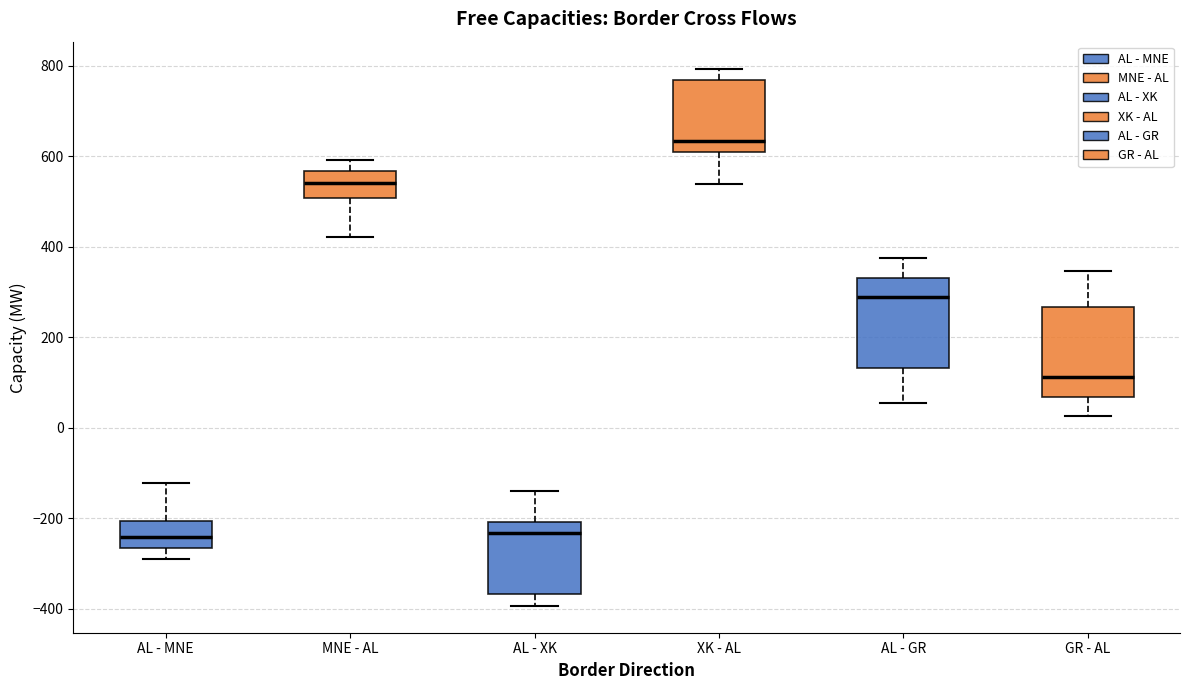

Reading left to right, transcribe this box plot: for each box, give where its median line is, the range the box spans, and where its two whiskers end, as read against the y-axis. The values are not printed on the chart, so give them approximately, as read against the axis.

AL - MNE: median -240, box -260 to -200, whiskers -300 to -120
MNE - AL: median 540, box 500 to 560, whiskers 420 to 600
AL - XK: median -240, box -360 to -200, whiskers -400 to -140
XK - AL: median 640, box 600 to 760, whiskers 540 to 800
AL - GR: median 280, box 140 to 340, whiskers 60 to 380
GR - AL: median 120, box 60 to 260, whiskers 20 to 340